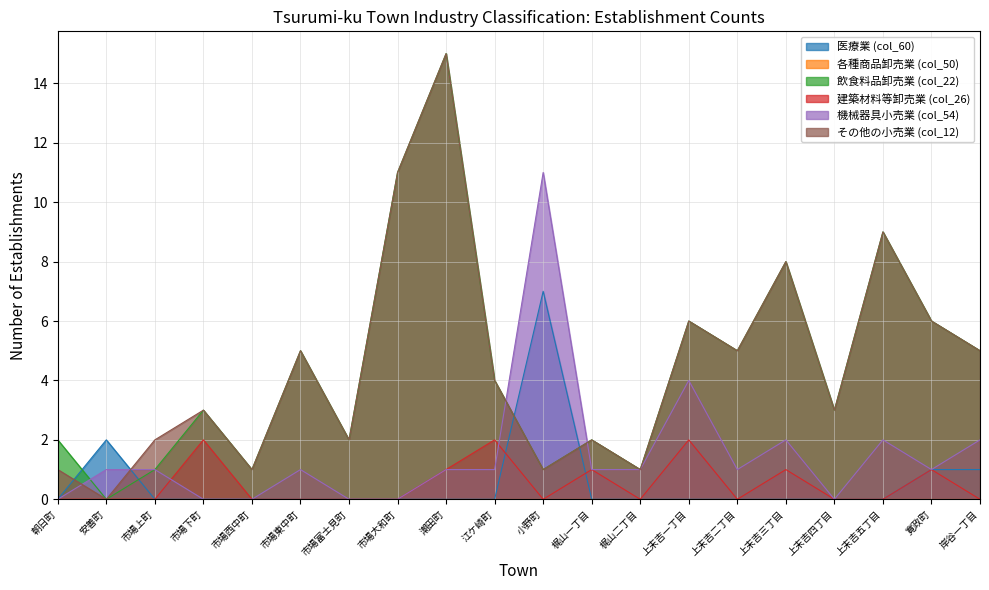

How many data points does each series have?

20